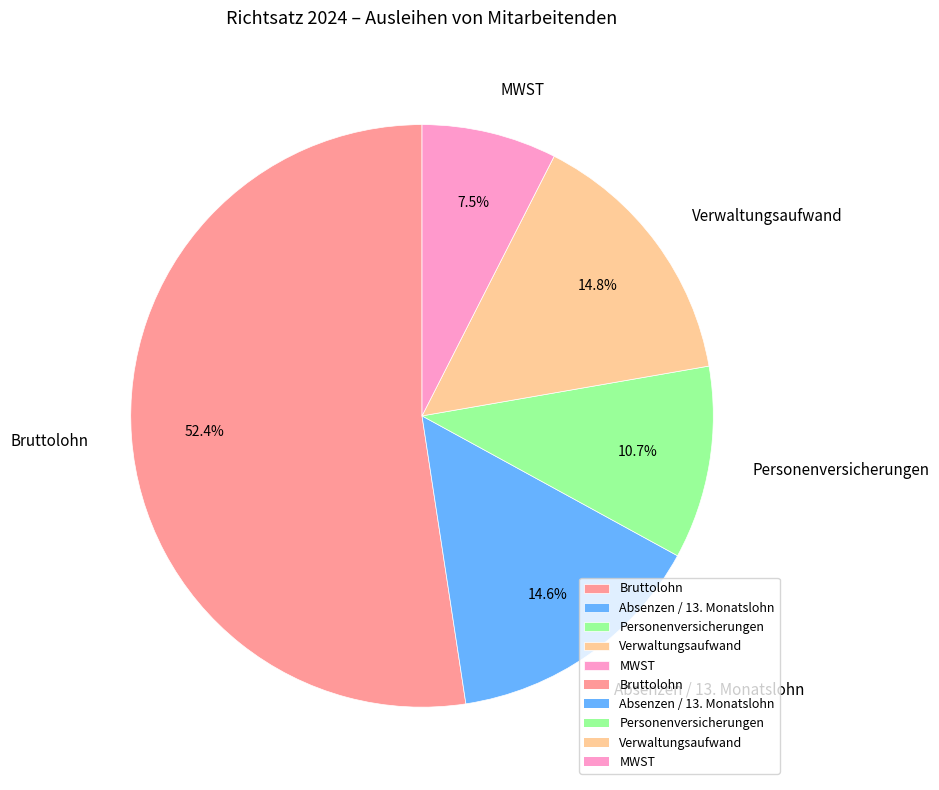

Which category accounts for the majority?

Bruttolohn